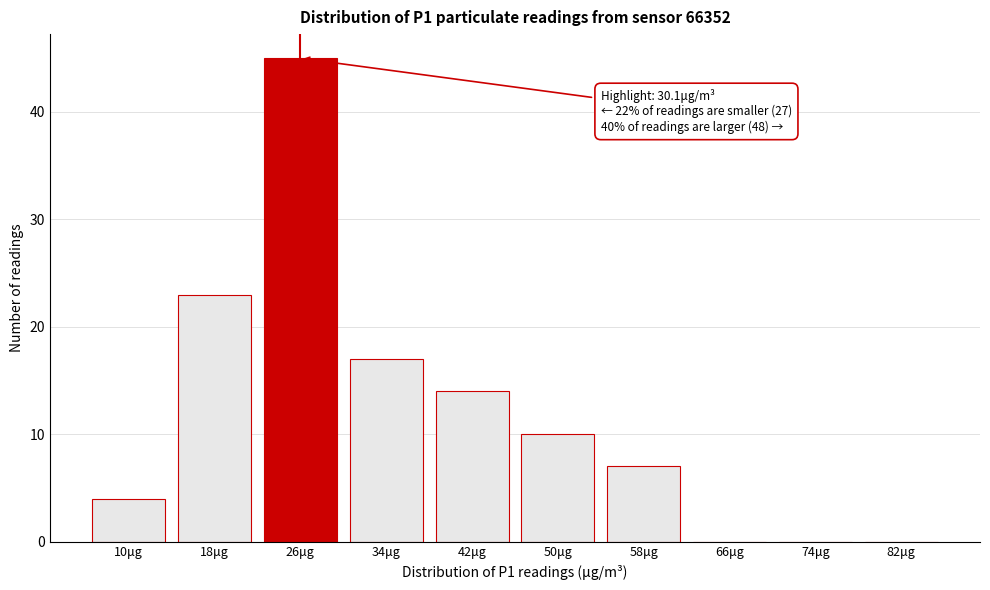

Reading right to left, transcribe all the data shown in this chart.

82μg=0	74μg=0	66μg=0	58μg=7	50μg=10	42μg=14	34μg=17	26μg=45	18μg=23	10μg=4